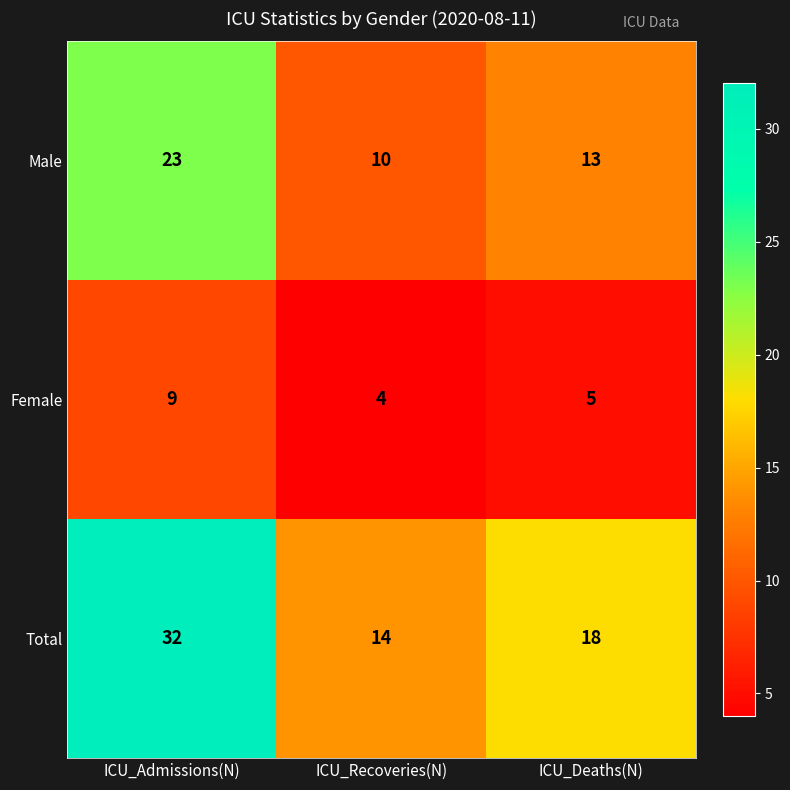

True or false: Total has a value of 14 at ICU_Recoveries(N).

True